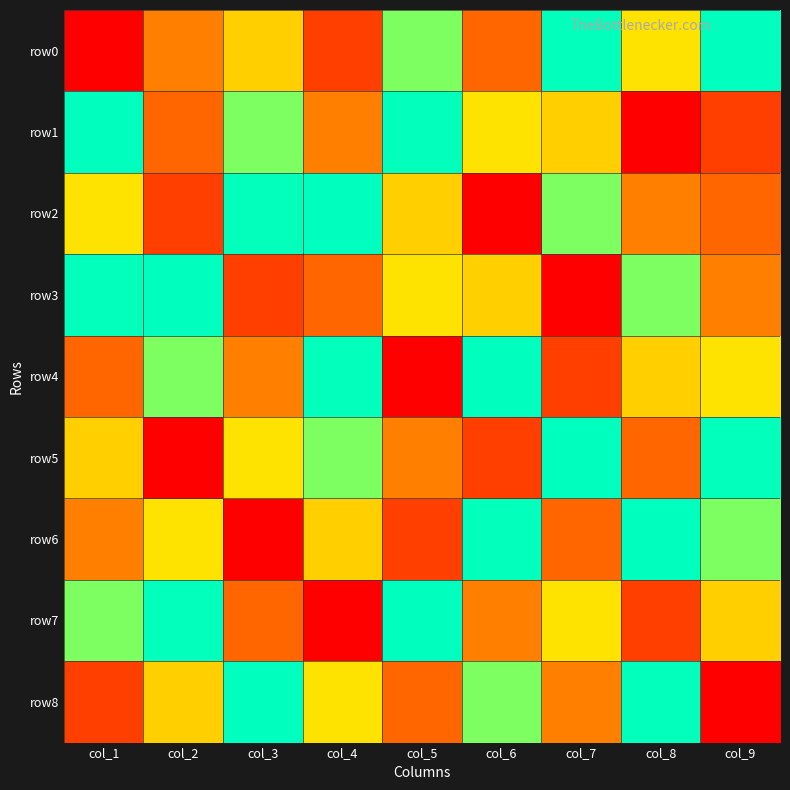

What is the spread (max minus min) of values at col_9?

8